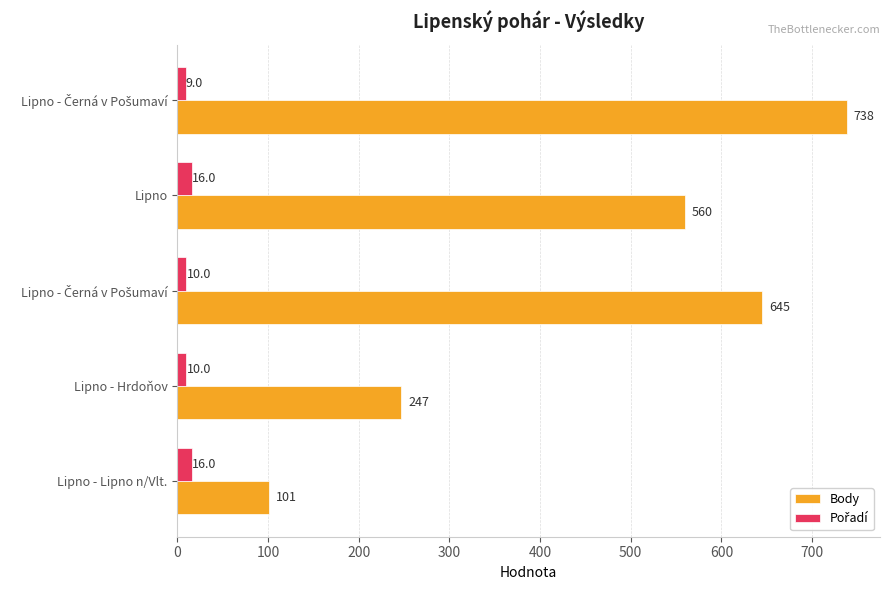

How many data points does each series have?

5